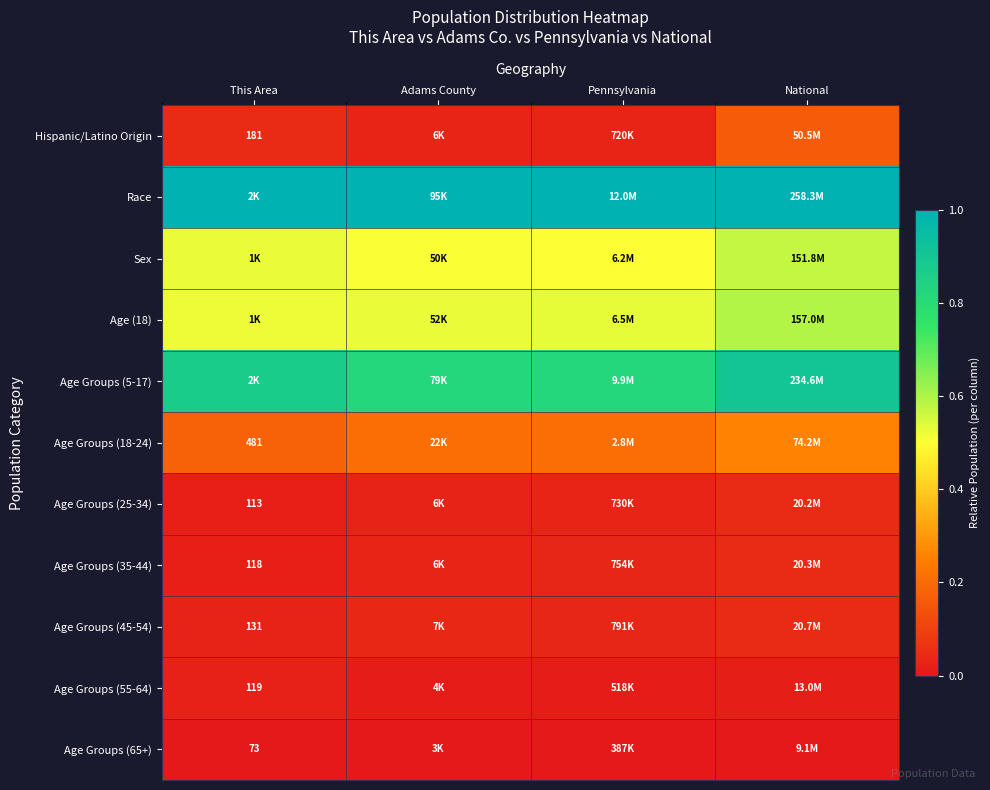

At Pennsylvania, list the series in order from largest to smallest.

Race, Age Groups (5-17), Age (18), Sex, Age Groups (18-24), Age Groups (45-54), Age Groups (35-44), Age Groups (25-34), Hispanic/Latino Origin, Age Groups (55-64), Age Groups (65+)